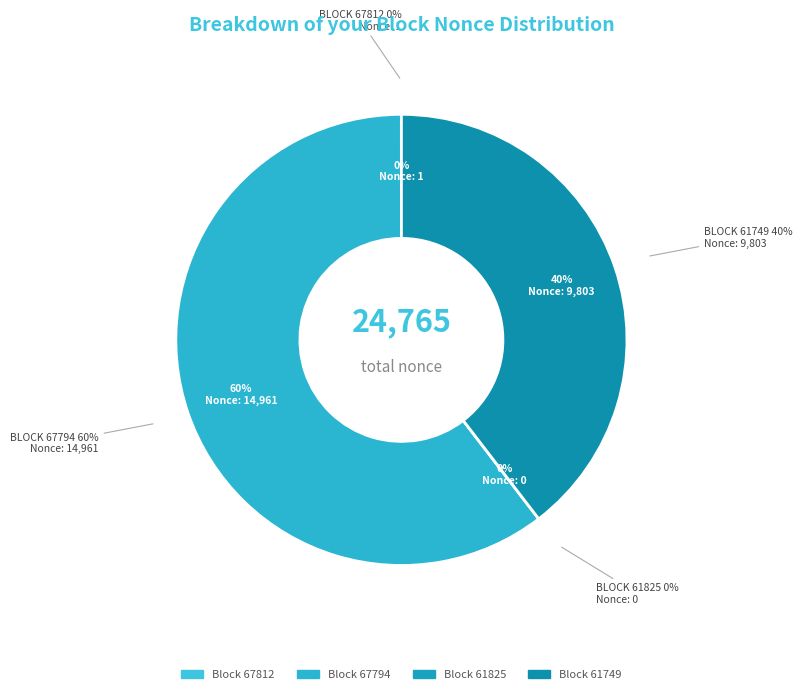

What is the majority slice?

67794